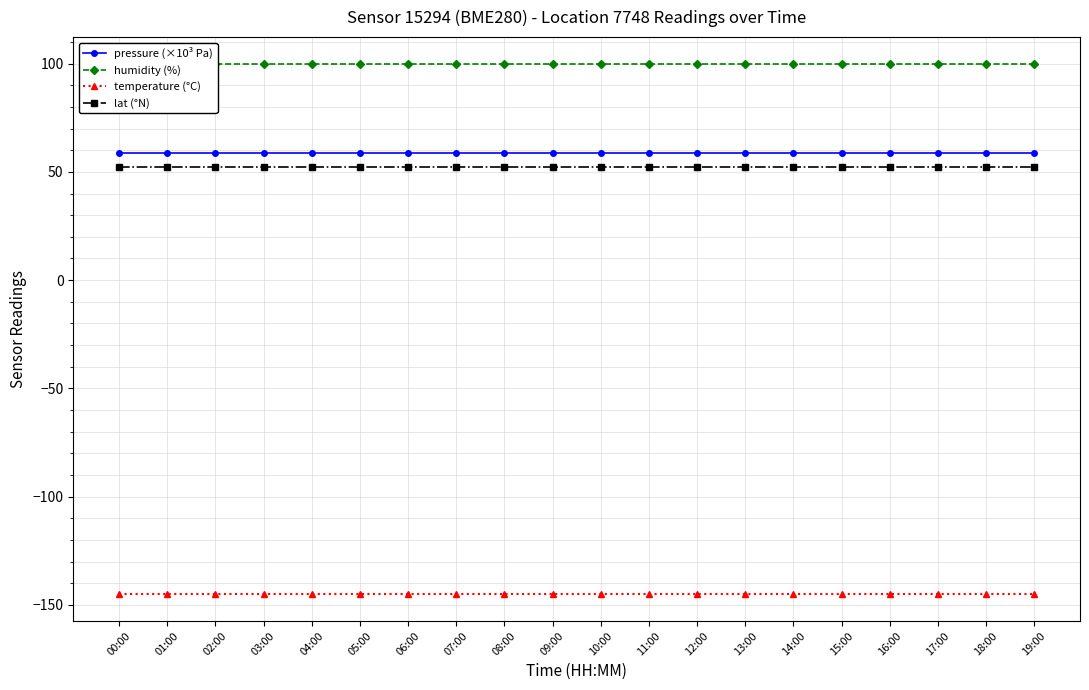

Which category has the highest value in the temperature (°C) series?

00:00